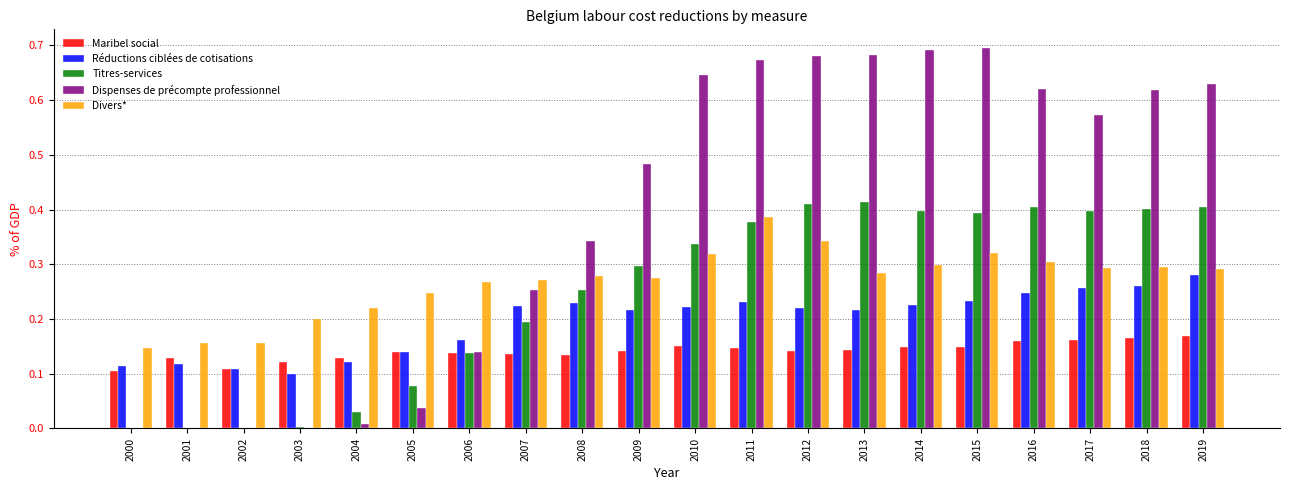

What is the total value across all series at 2006?

0.8